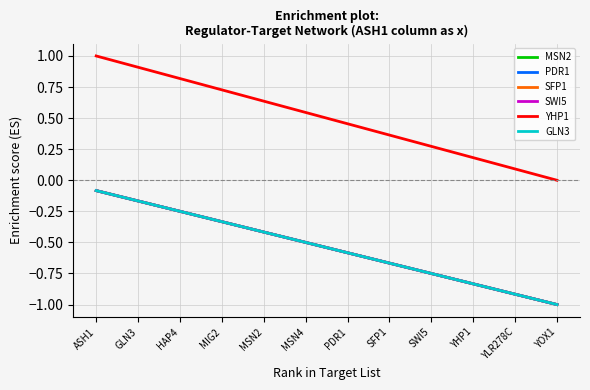

At which label is SFP1 closest to 0?

ASH1